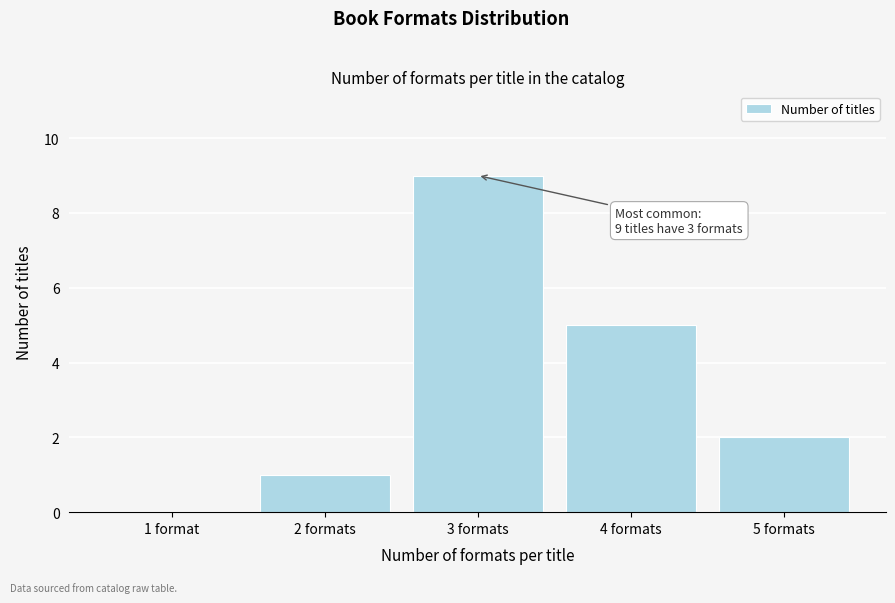

Reading left to right, what are all the values shown in this chart?

1 format=0	2 formats=1	3 formats=9	4 formats=5	5 formats=2